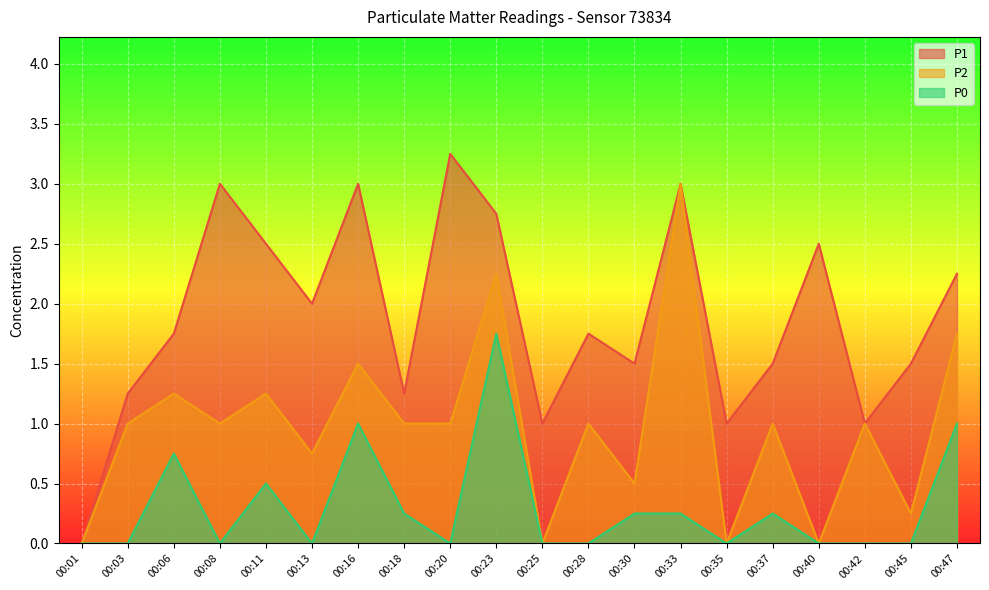

True or false: P0 and P2 cross at least once.

False